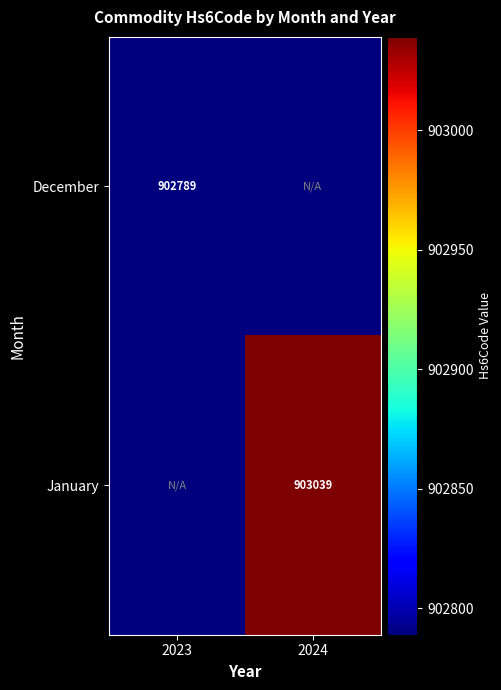

At how many categories does at least one series exceed 600571?

2